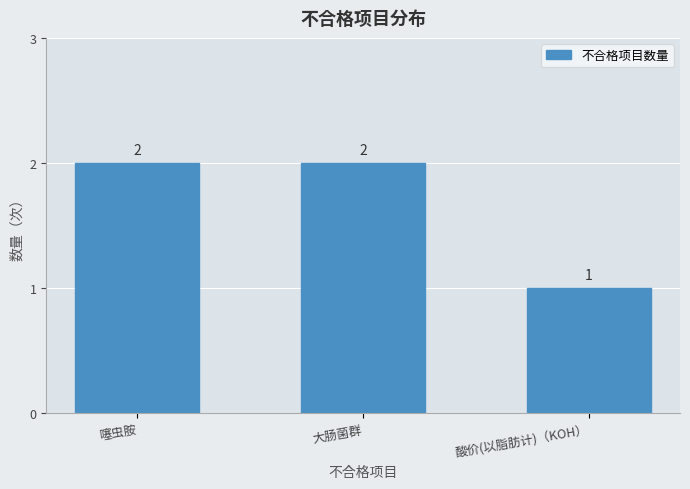

What value does the data have at 大肠菌群?

2